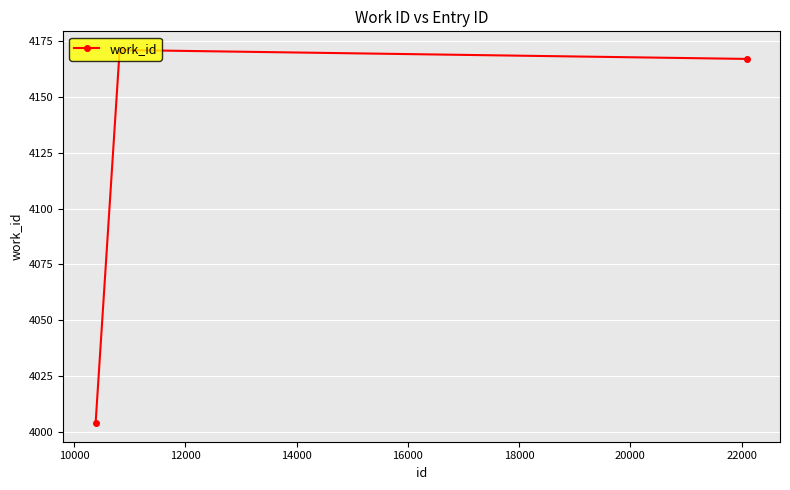

What is the value of the 1st point from the left?

4004